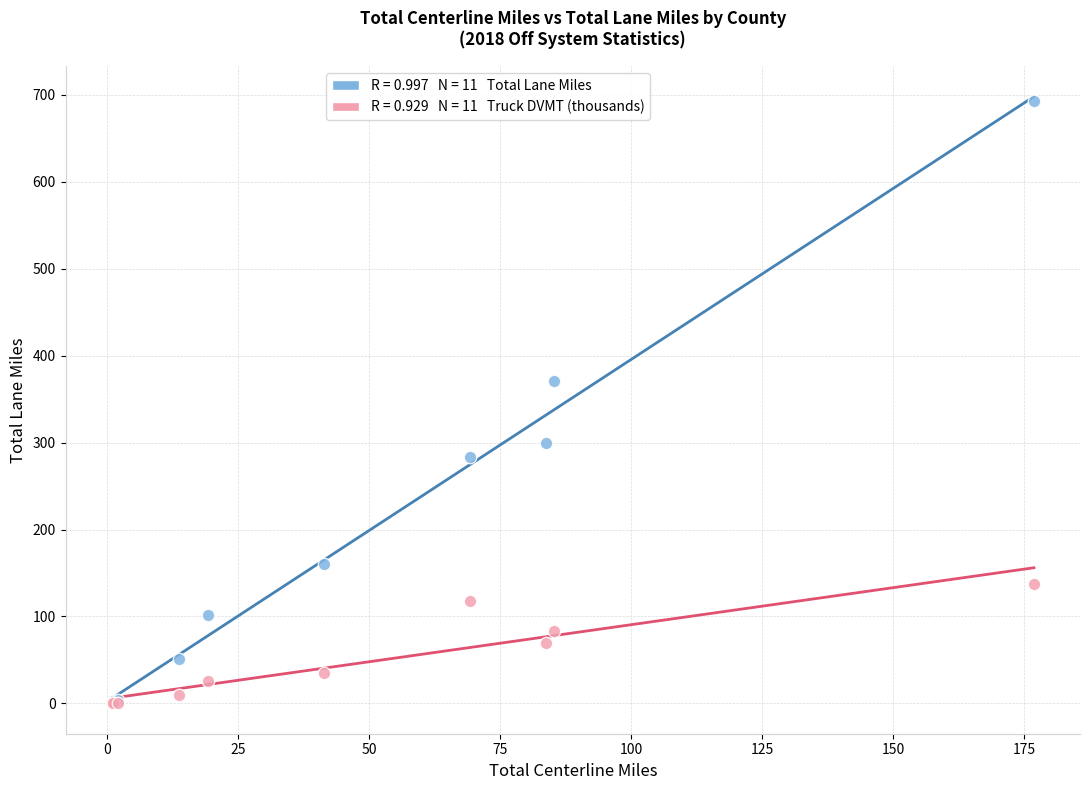

Across all series, what Y value is closest to 346?

371.1